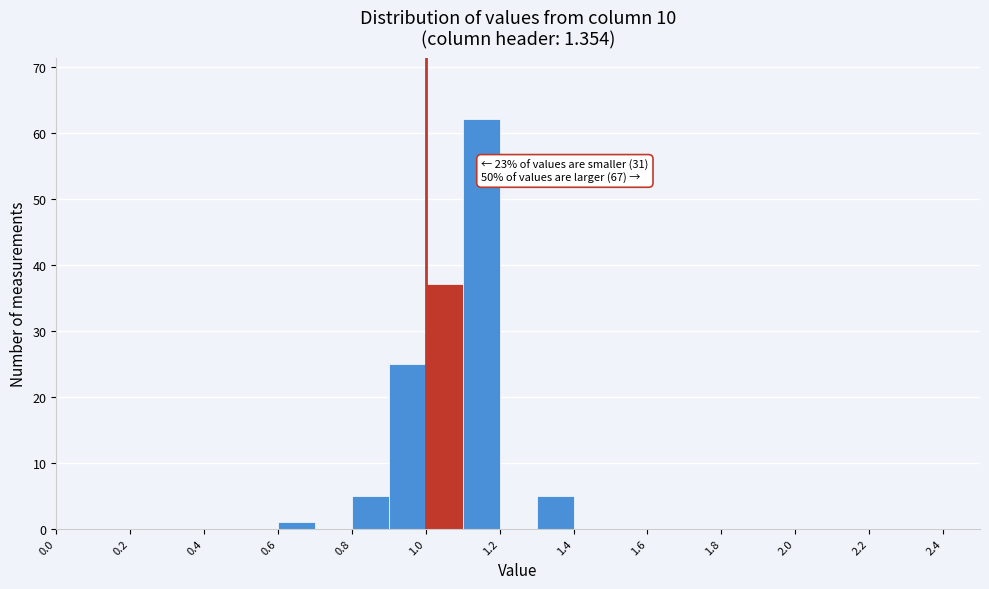

Over which range of the x-axis is the bar tallest?

1.1 to 1.2